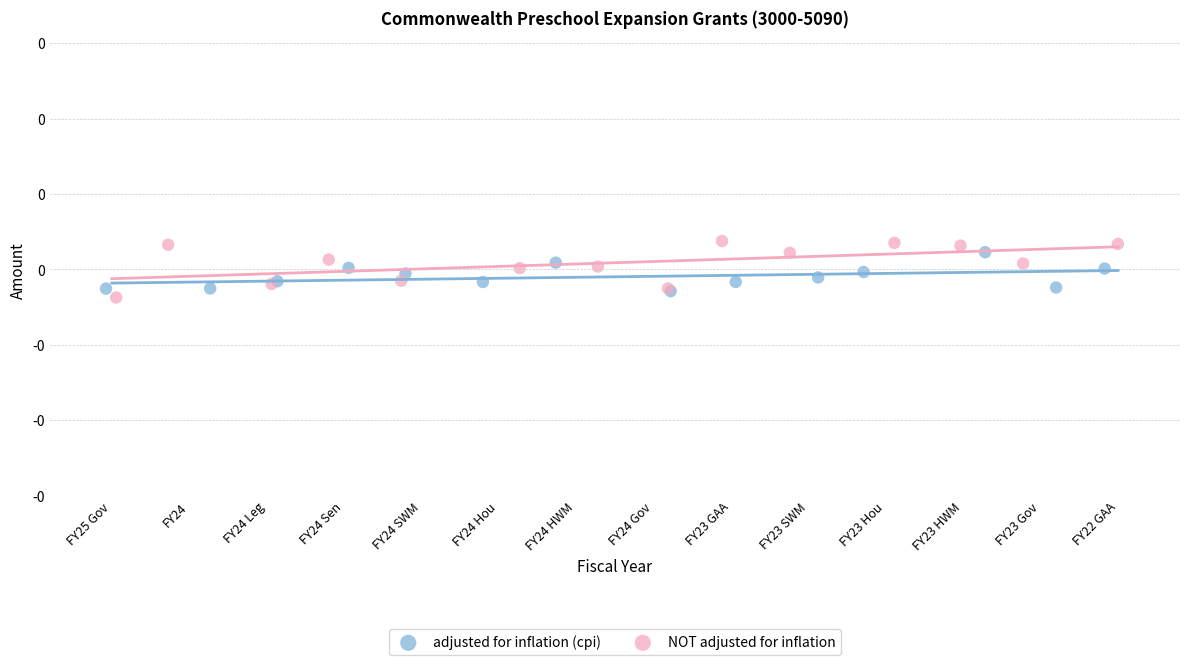

Which series has the largest Y range (max minus min)?

NOT adjusted for inflation